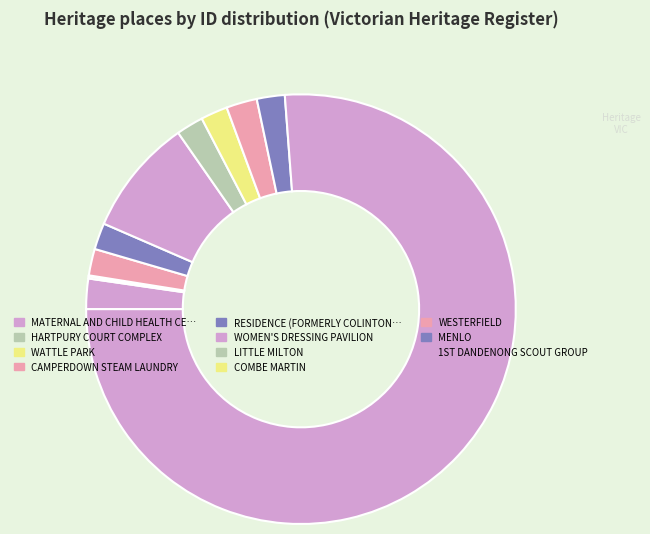

Count the number of slices in the pie.

11